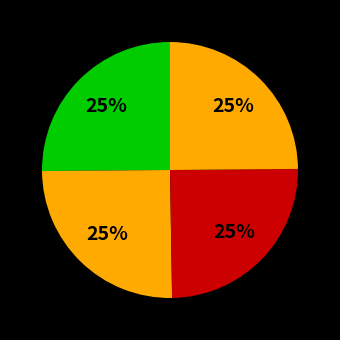

How many slices are in this pie chart?

4